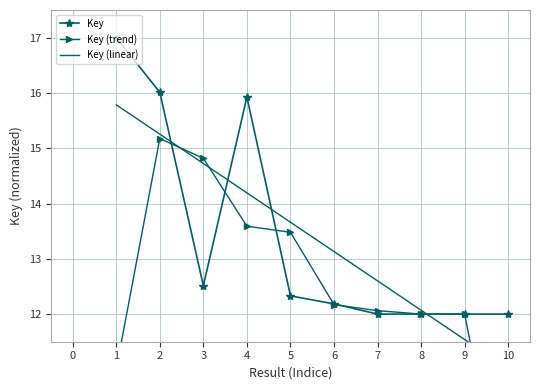

Where is the first local maximum for Key?

4